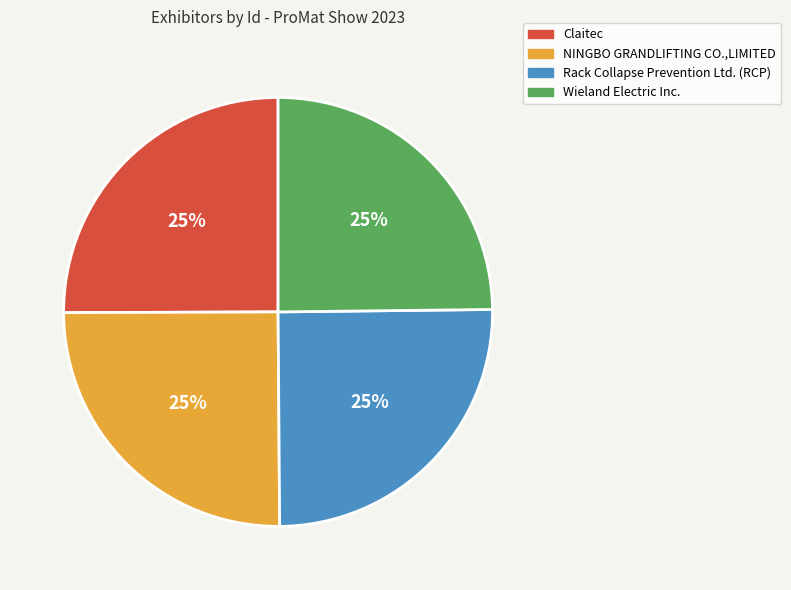

How many segments does this pie chart have?

4